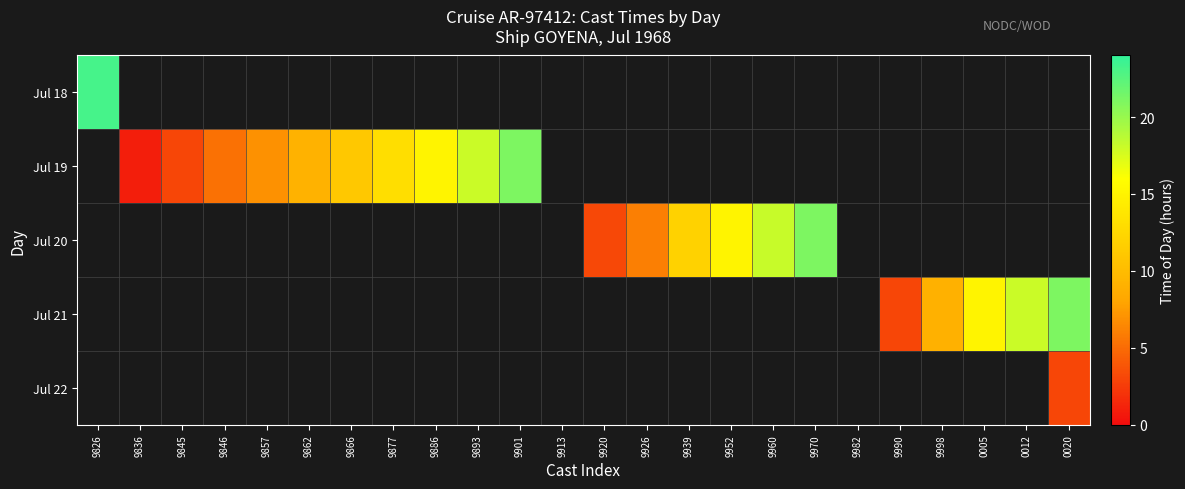

Between 9952 and 9960, which series saw the biggest shift?

Jul 20